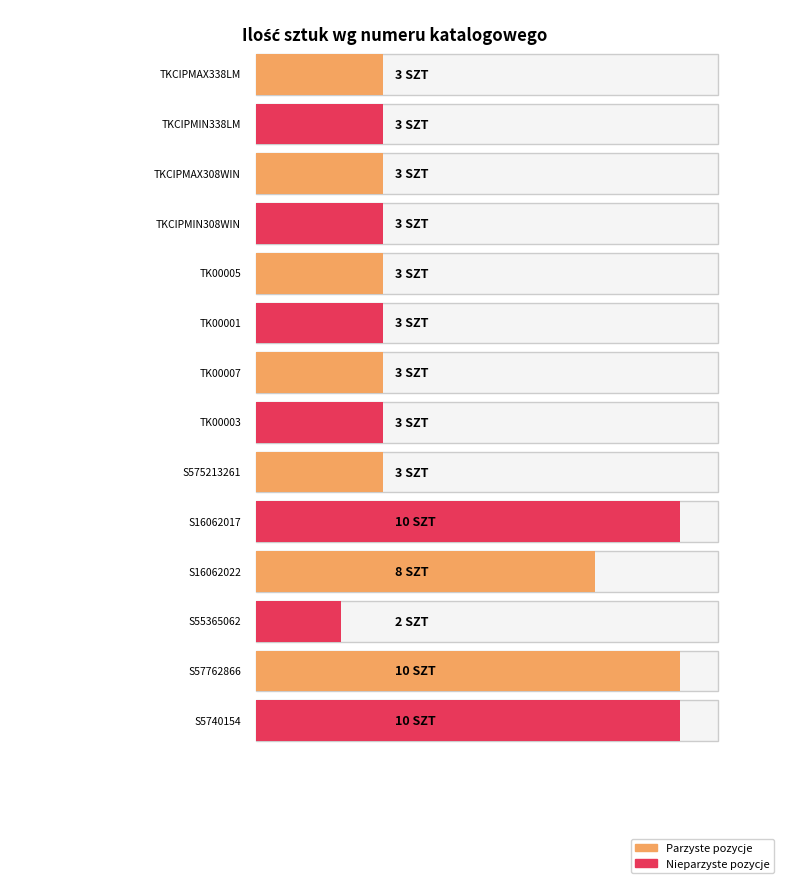

At which label is the value closest to 6?

S16062022